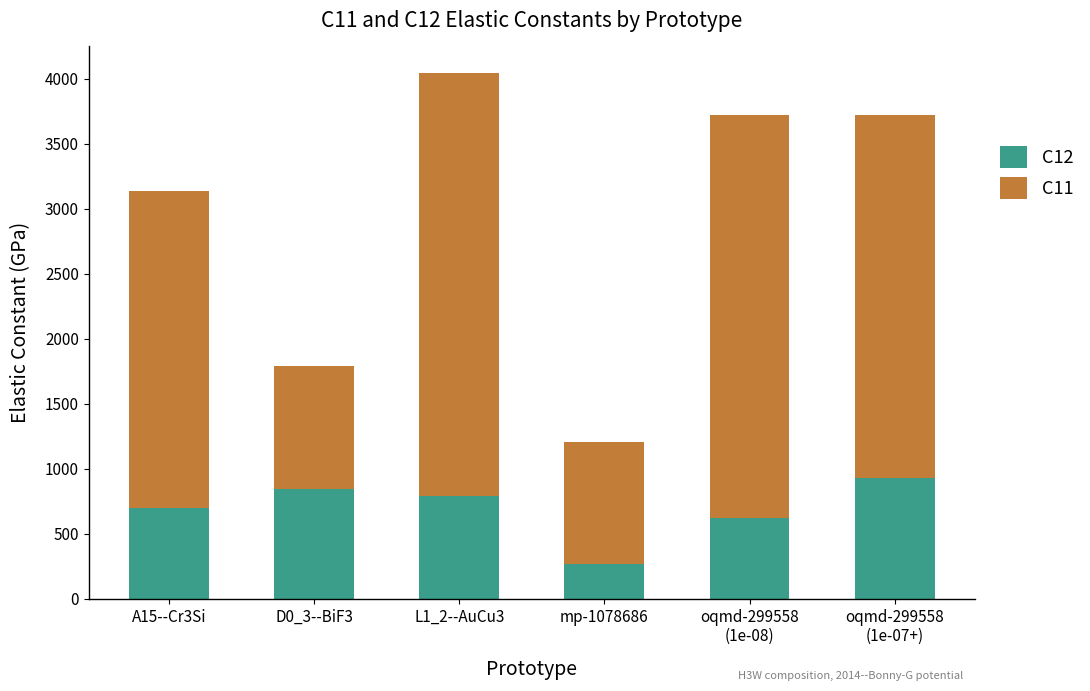

How many bars are there in total?

6